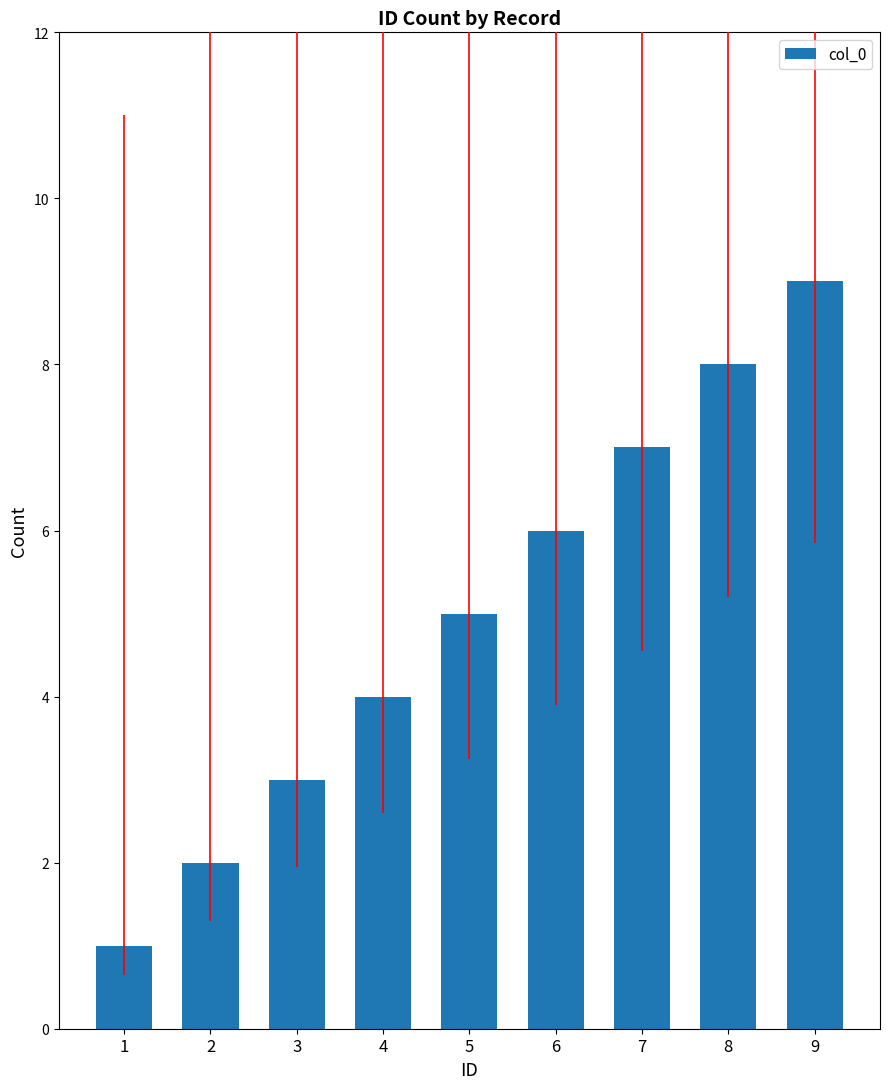

The value at 5 is 5. True or false?

True